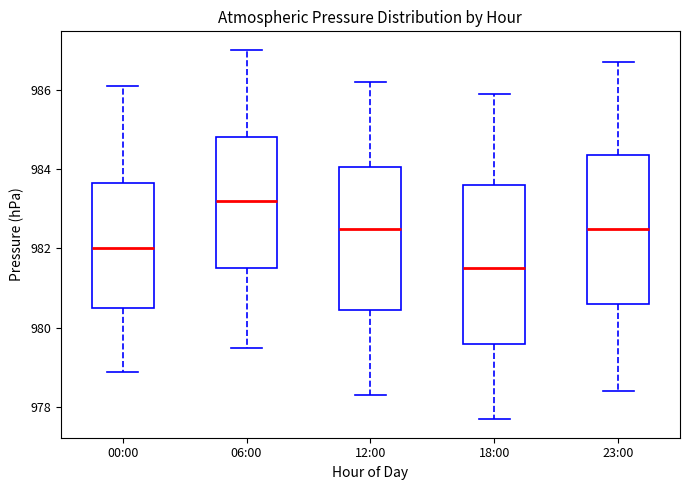

Reading left to right, read every box against the y-axis: the position of its median line, the range the box covers, and the ends of its whiskers. The values are not printed on the chart, so give them approximately, as read against the axis.

00:00: median 982.0, box 980.6 to 983.6, whiskers 979.0 to 986.2
06:00: median 983.2, box 981.6 to 984.8, whiskers 979.6 to 987.0
12:00: median 982.6, box 980.4 to 984.0, whiskers 978.4 to 986.2
18:00: median 981.6, box 979.6 to 983.6, whiskers 977.8 to 986.0
23:00: median 982.6, box 980.6 to 984.4, whiskers 978.4 to 986.8